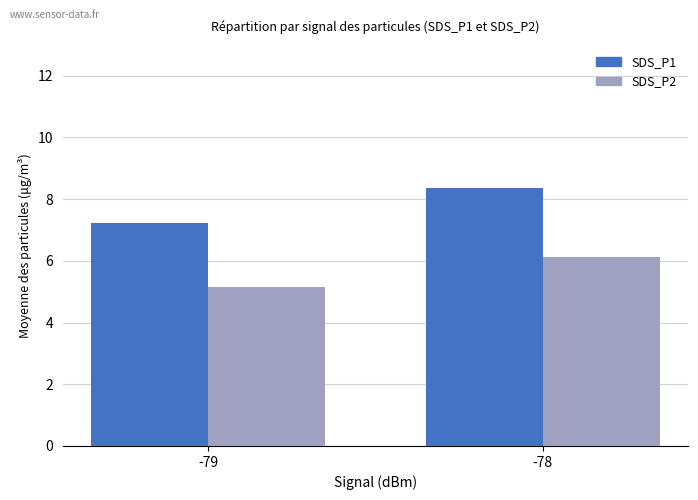

Which category has the lowest value in the SDS_P1 series?

-79